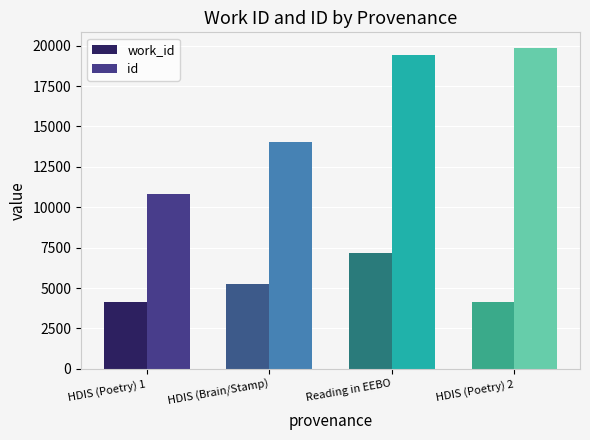

How many groups of bars are there?

4